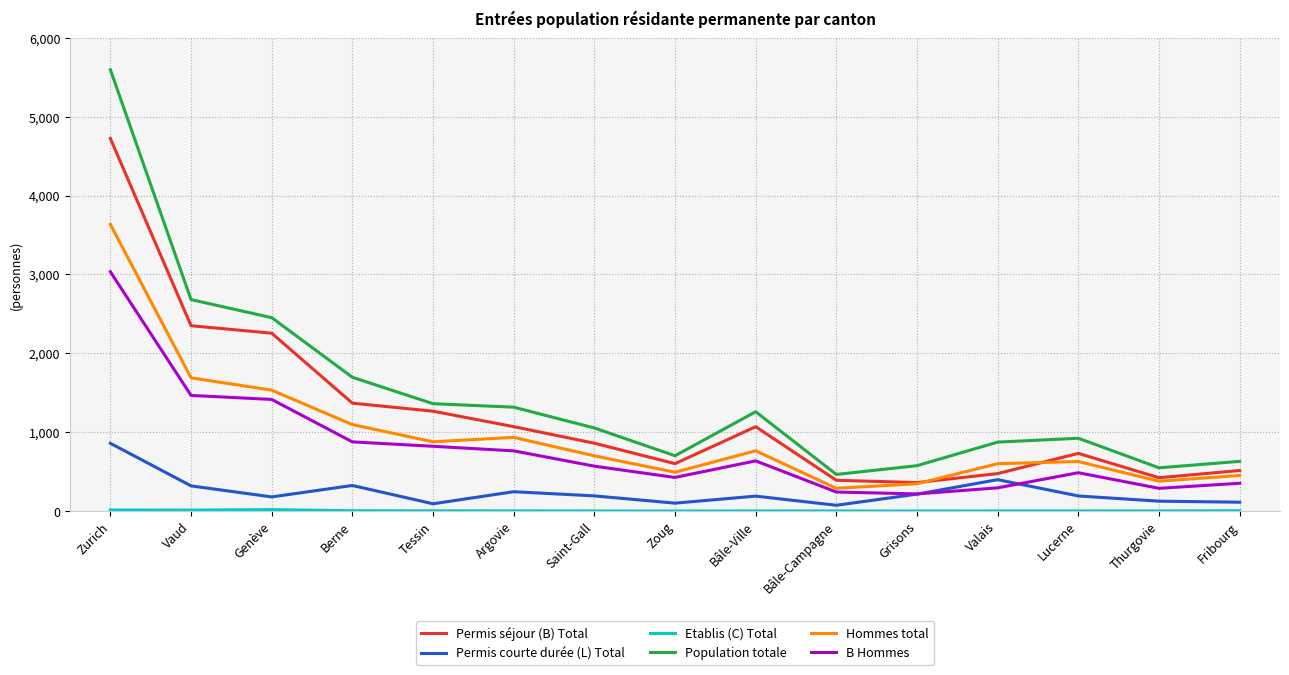

True or false: Permis courte durée (L) Total and Hommes total intersect in this chart.

False